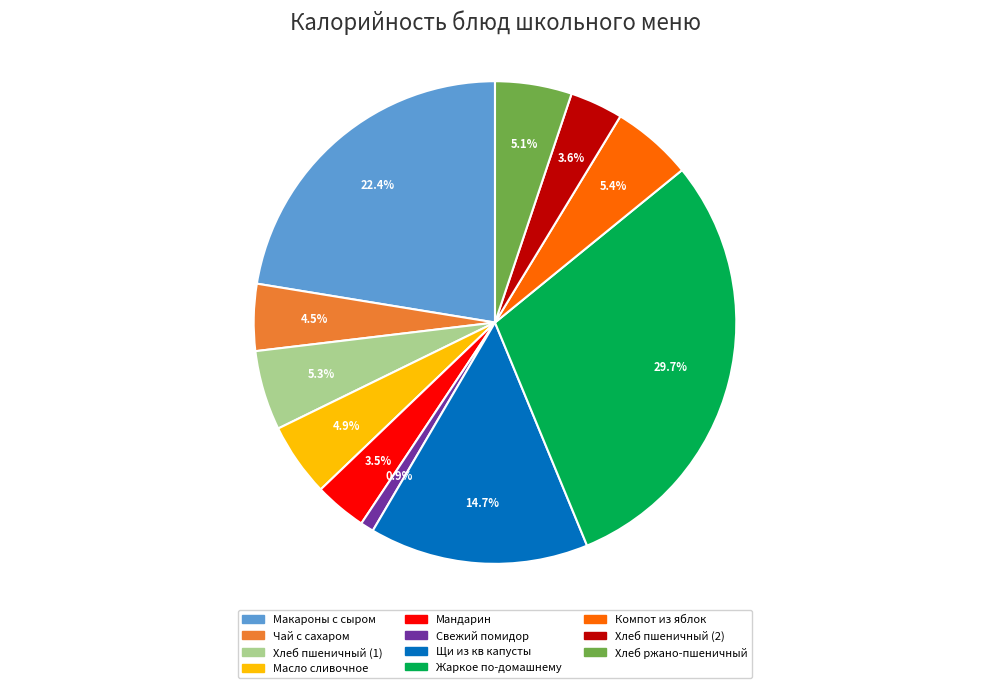

Which category has the biggest portion of the pie?

Жаркое по-домашнему